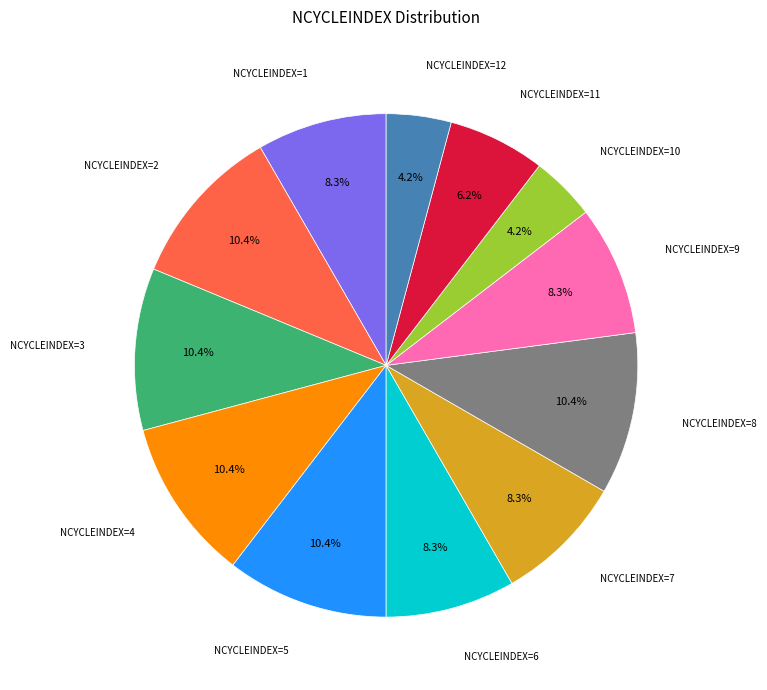

Does any single category account for the majority?

No